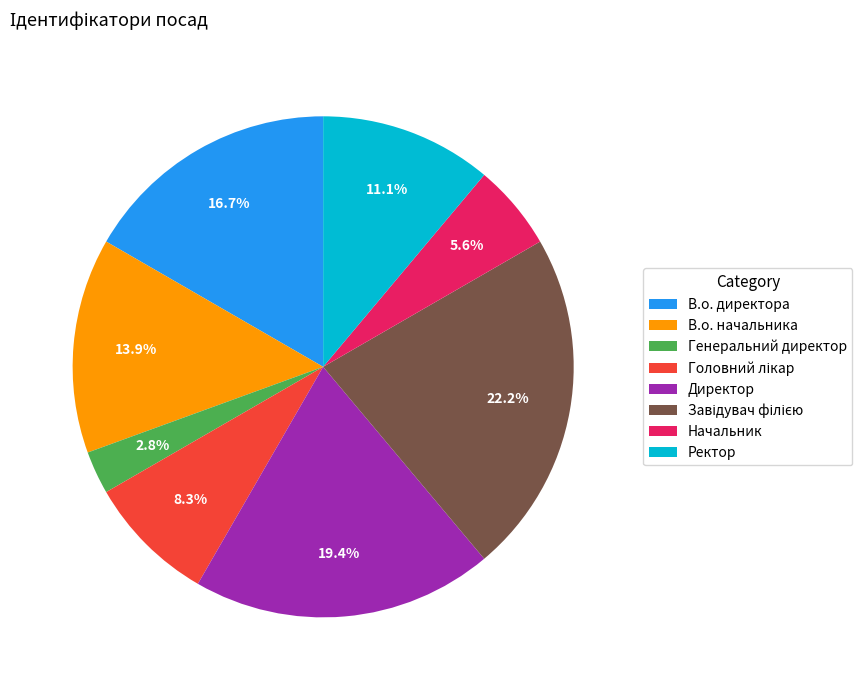

Is В.о. директора the majority of the pie?

No